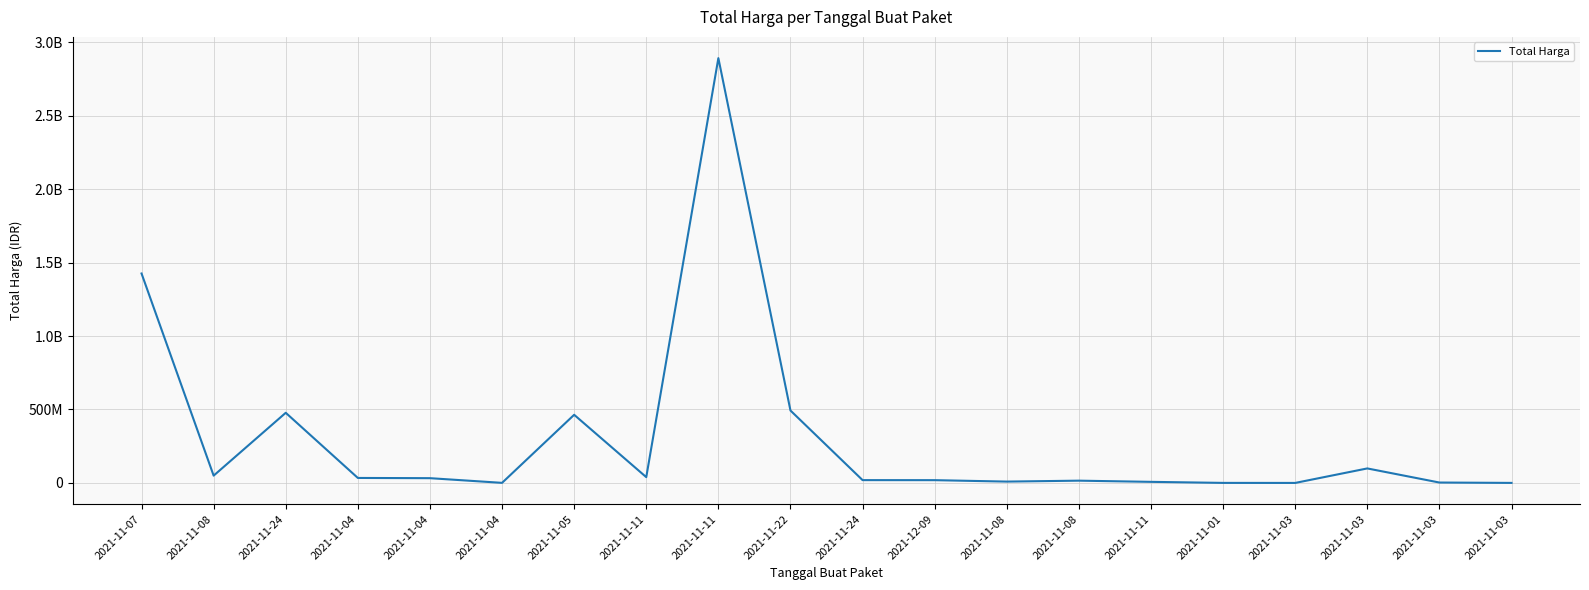

Is this an area chart (filled region under the line)?

No